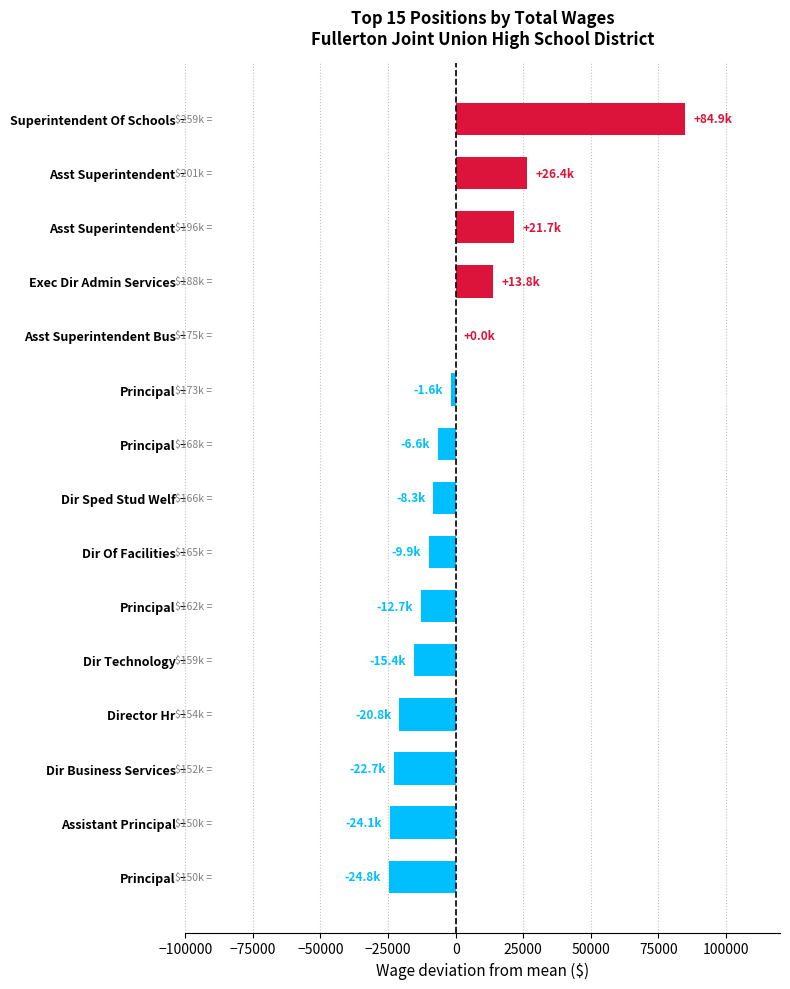

How many values exceed -8252?

7